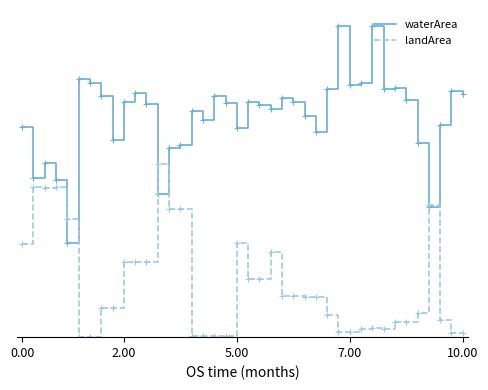

Reading right to left, what are all the values shown in this chart?

waterArea: 6.0	6.1	5.3	3.2	4.8	5.9	6.2	6.2	7.7	6.3	6.2	7.7	6.2	5.1	5.5	5.8	5.9	5.7	5.8	5.8	5.2	5.8	6.0	5.4	5.6	4.8	4.7	3.5	5.8	6.0	5.8	4.9	6.0	6.3	6.4	2.3	3.9	4.3	3.9	5.2
landArea: 0.1	0.1	0.4	3.3	0.6	0.4	0.4	0.2	0.2	0.2	0.1	0.1	0.6	1.0	1.0	1.0	1.0	2.1	1.4	1.4	2.3	0.0	0.0	0.0	0.0	3.2	3.2	4.3	1.9	1.9	1.9	0.7	0.7	0.0	0.0	2.9	3.7	3.7	3.7	2.3